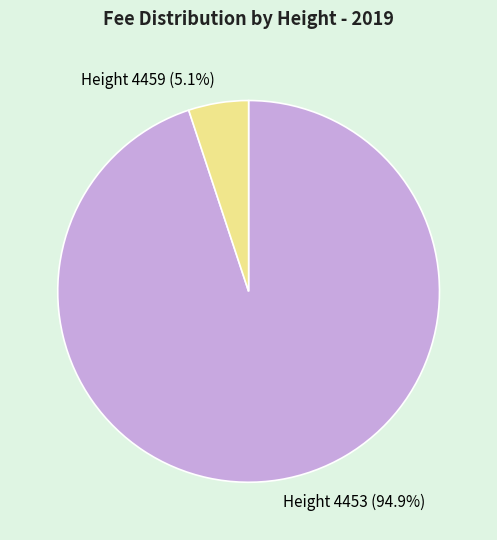

What is the majority slice?

Height 4453 (94.9%)